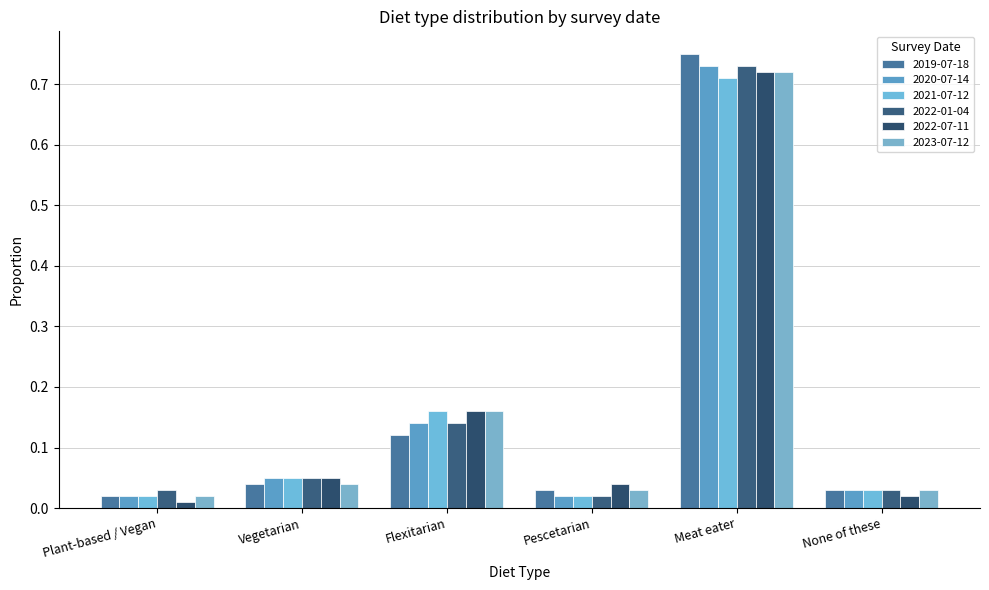

Count the number of data series in this chart.

6